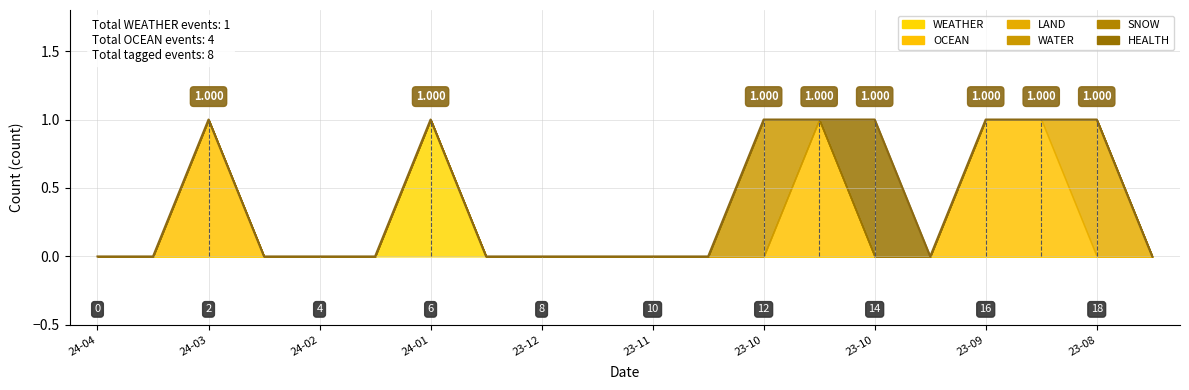

Between 2023-08-24 and 2023-08-11, which series saw the biggest shift?

LAND